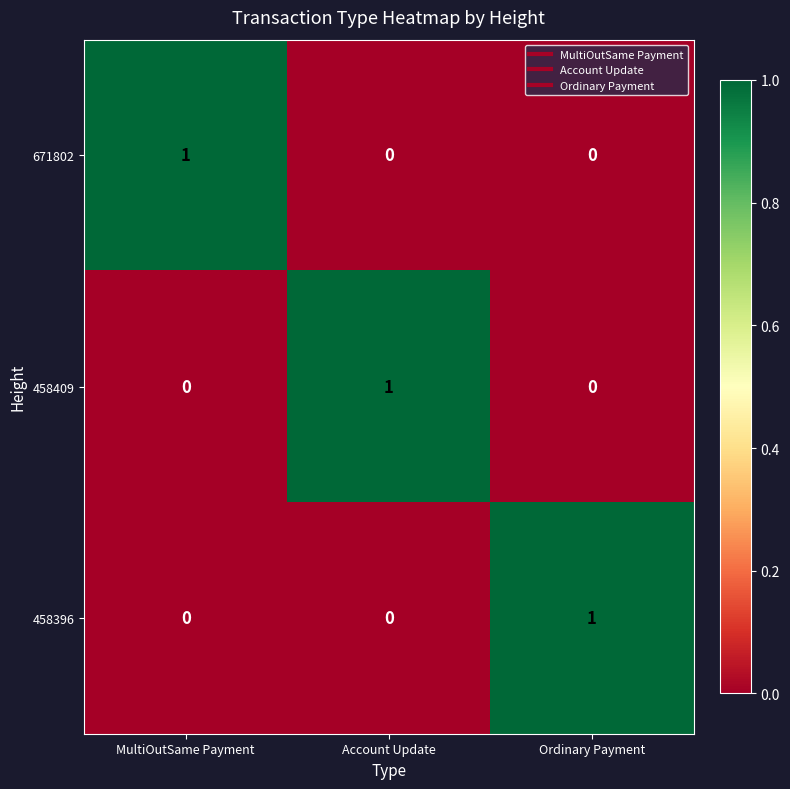

The 671802 series shows 1 at MultiOutSame Payment. True or false?

True